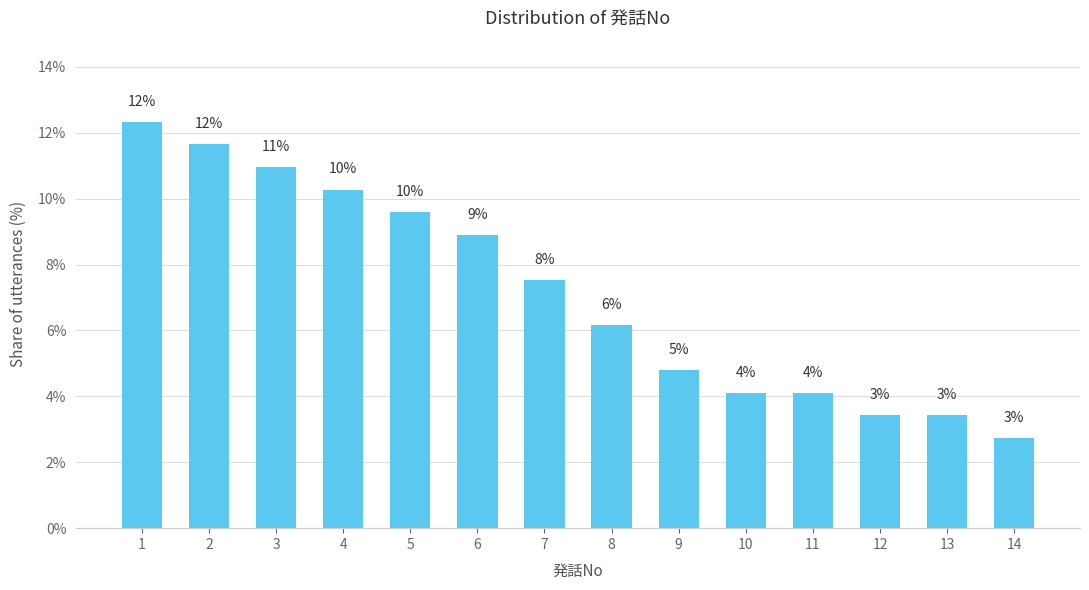

What is the smallest value displayed?

2.7